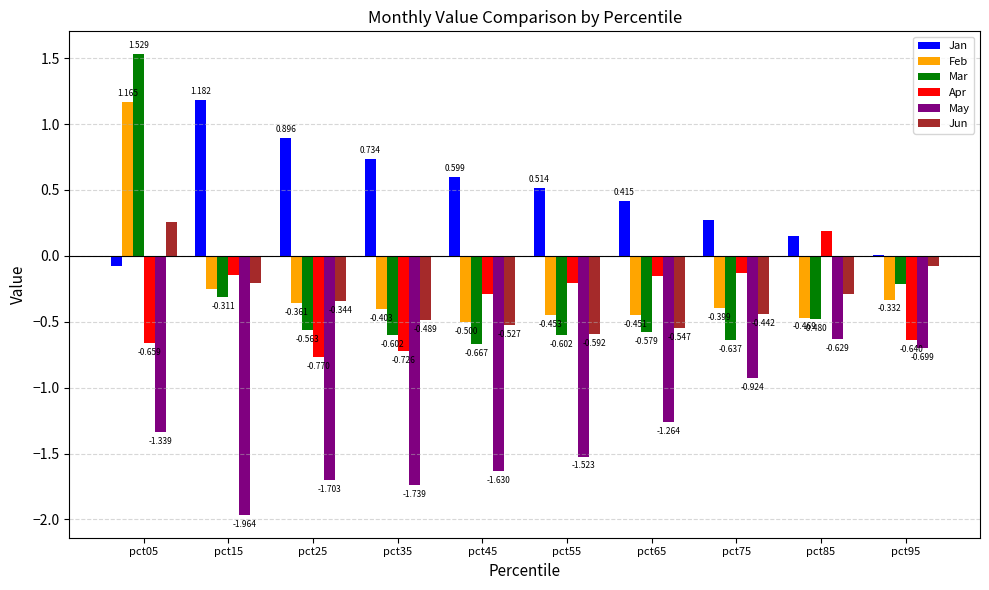

Are the bars grouped side by side (vs. stacked)?

Yes